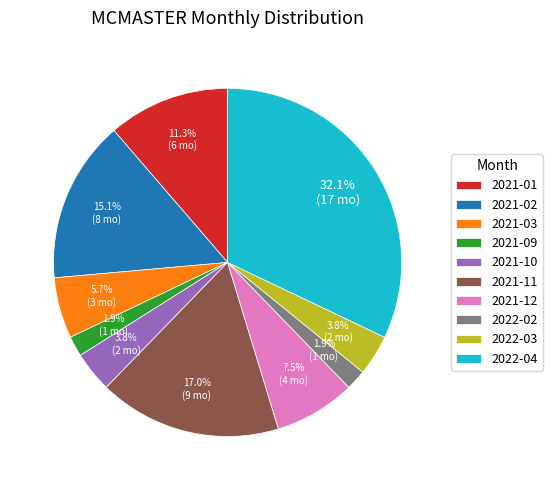

Does 2021-09 account for over 50% of the chart?

No